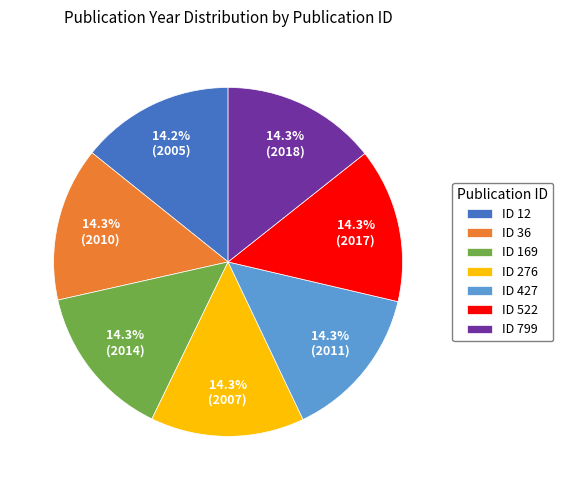

Does any single category account for the majority?

No